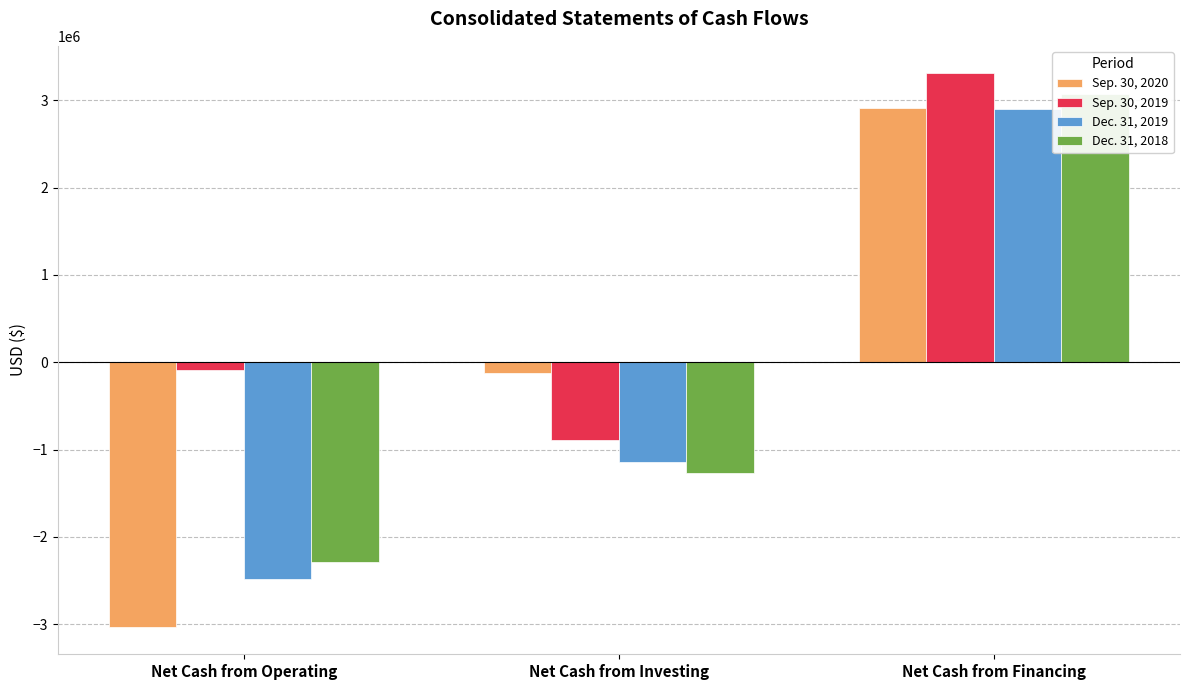

Reading right to left, extract all data points from this chart.

Sep. 30, 2020: Net Cash from Financing=2915619	Net Cash from Investing=-122817	Net Cash from Operating=-3028113
Sep. 30, 2019: Net Cash from Financing=3307251	Net Cash from Investing=-894168	Net Cash from Operating=-86299
Dec. 31, 2019: Net Cash from Financing=2905228	Net Cash from Investing=-1147942	Net Cash from Operating=-2487435
Dec. 31, 2018: Net Cash from Financing=3072000	Net Cash from Investing=-1264803	Net Cash from Operating=-2285136